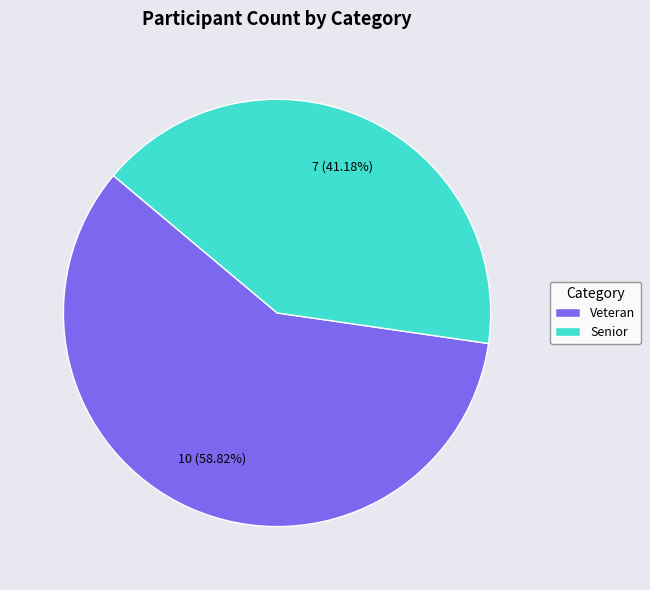

Between Senior and Veteran, which is larger?

Veteran